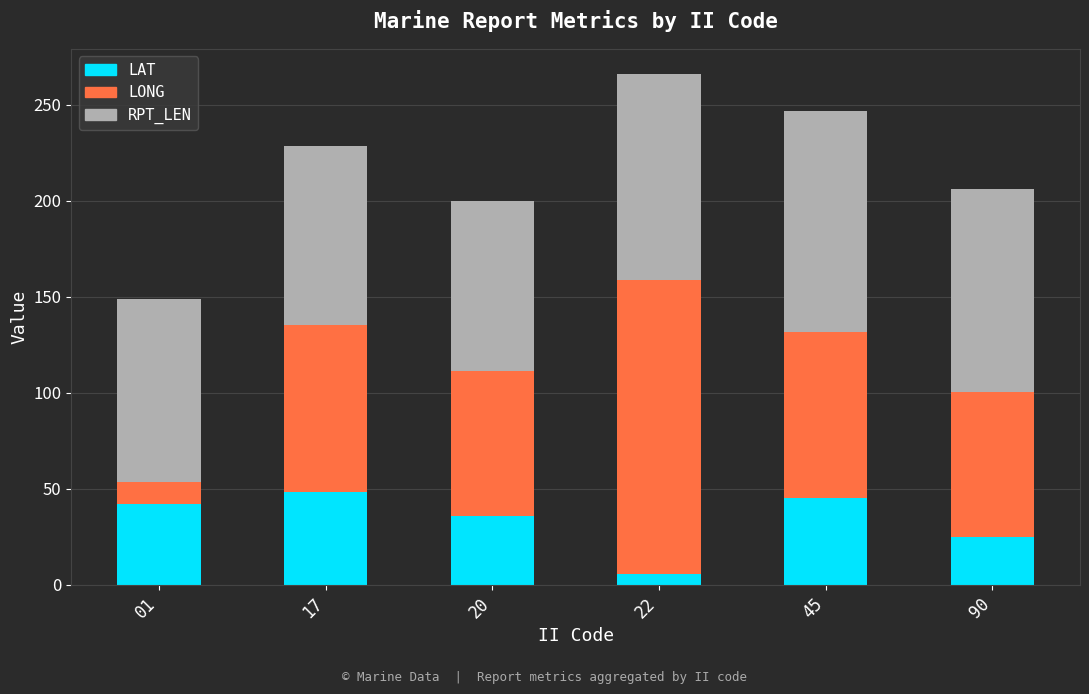

The LAT series shows 48.5 at 17. True or false?

True